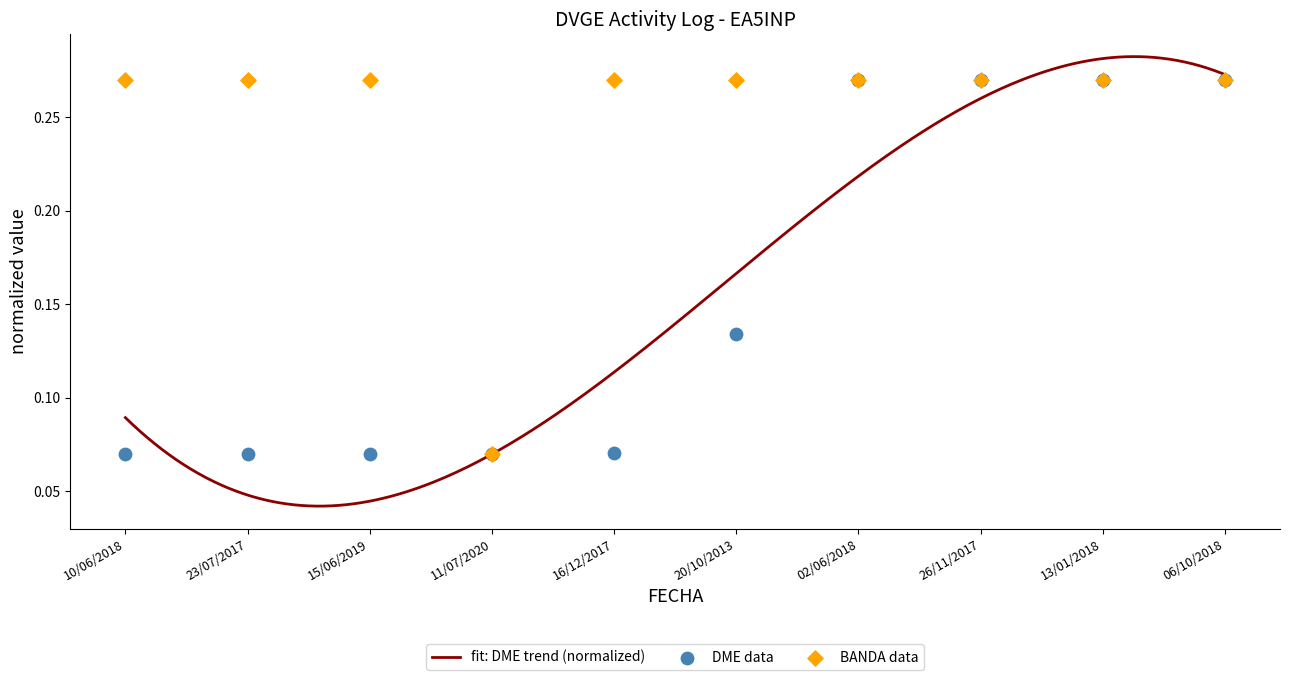

Which series has the largest total across all categories?

BANDA